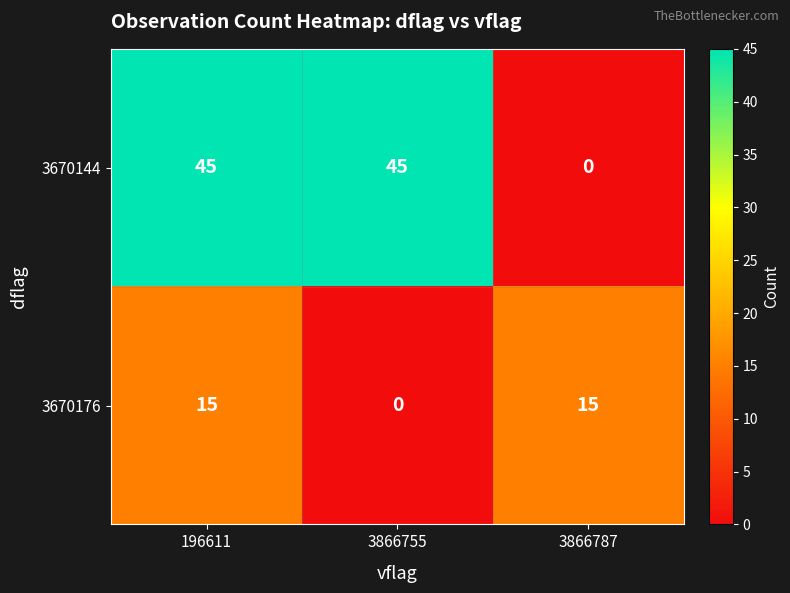

List the series in order of their peak value, highest first.

3670144, 3670176